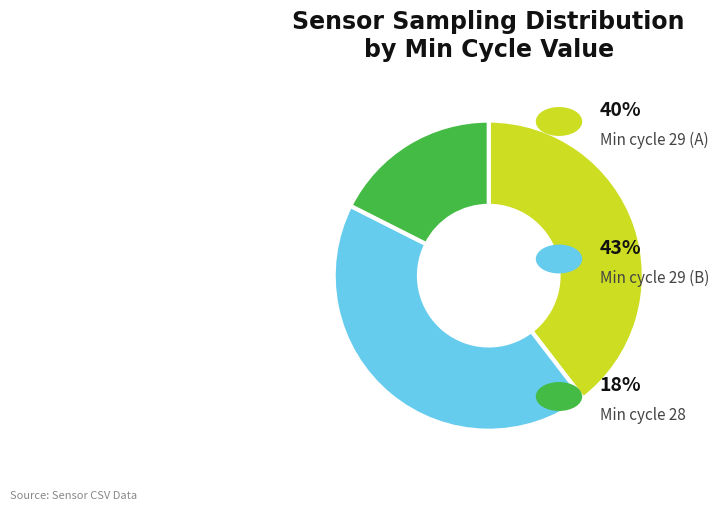

Does any single category account for the majority?

No